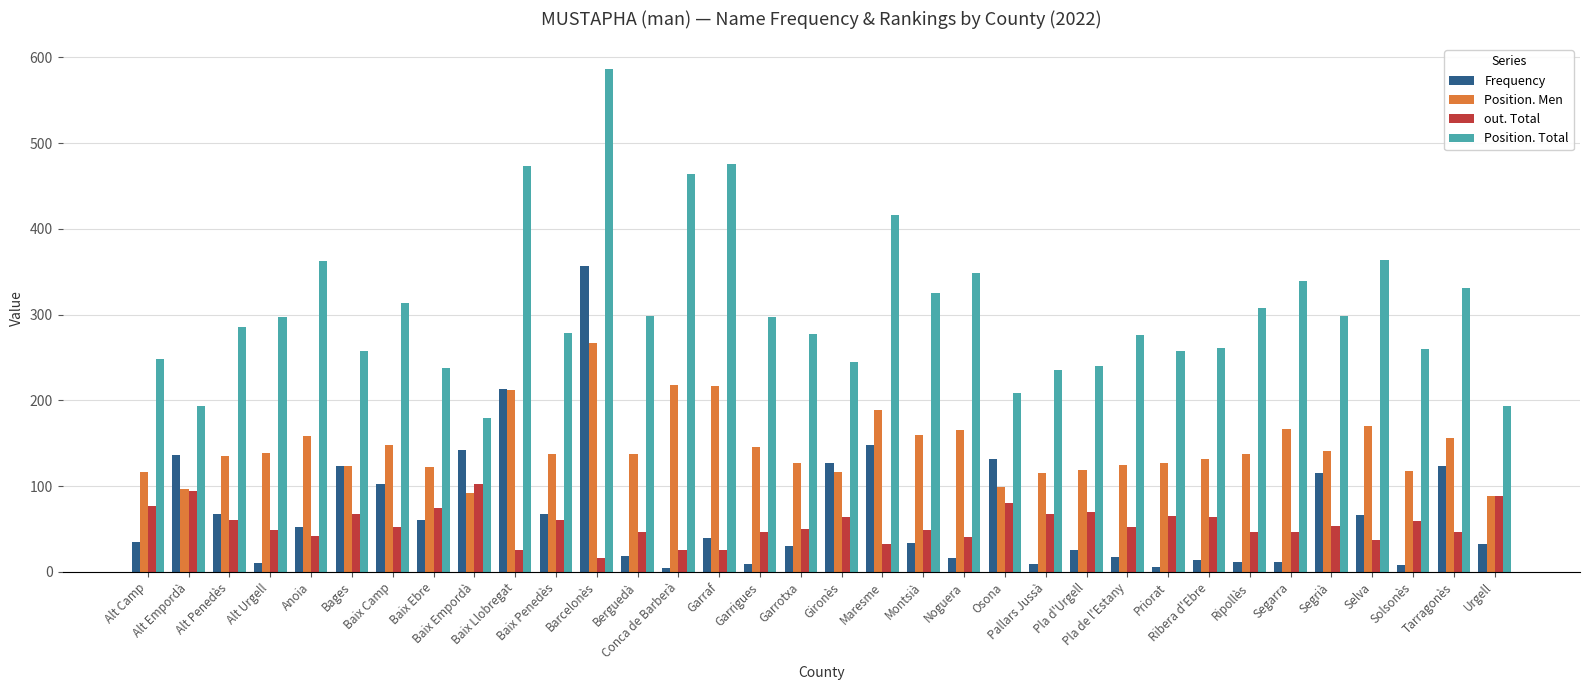

What is the total value across all series at Solsonès?

445